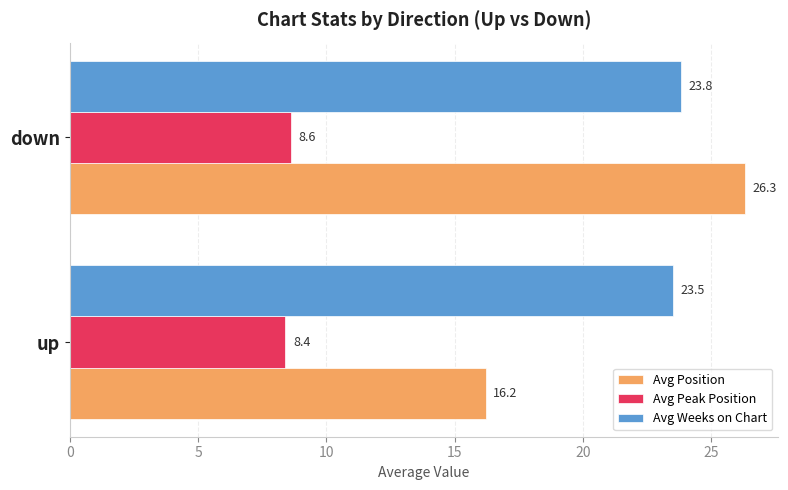

At how many categories does at least one series exceed 10?

2